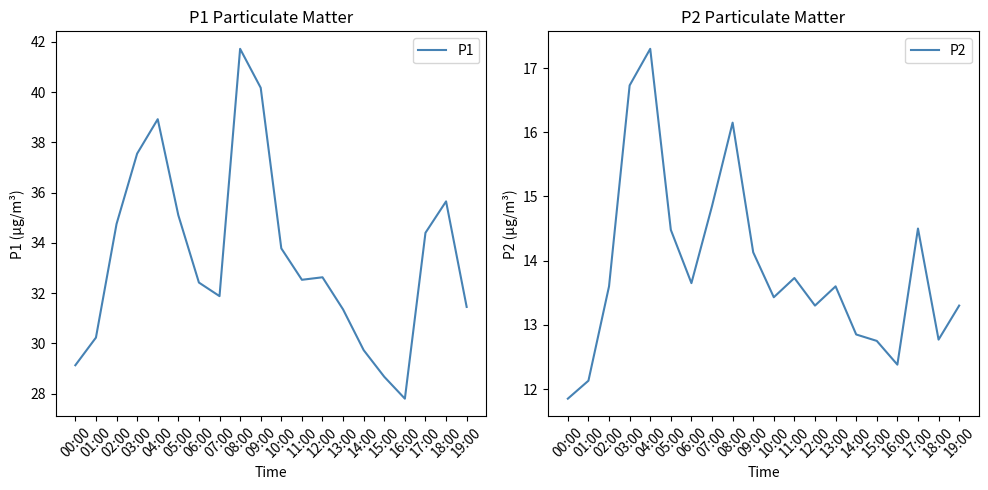

What is the difference between the second highest and minimum values in the P2 series?

4.9